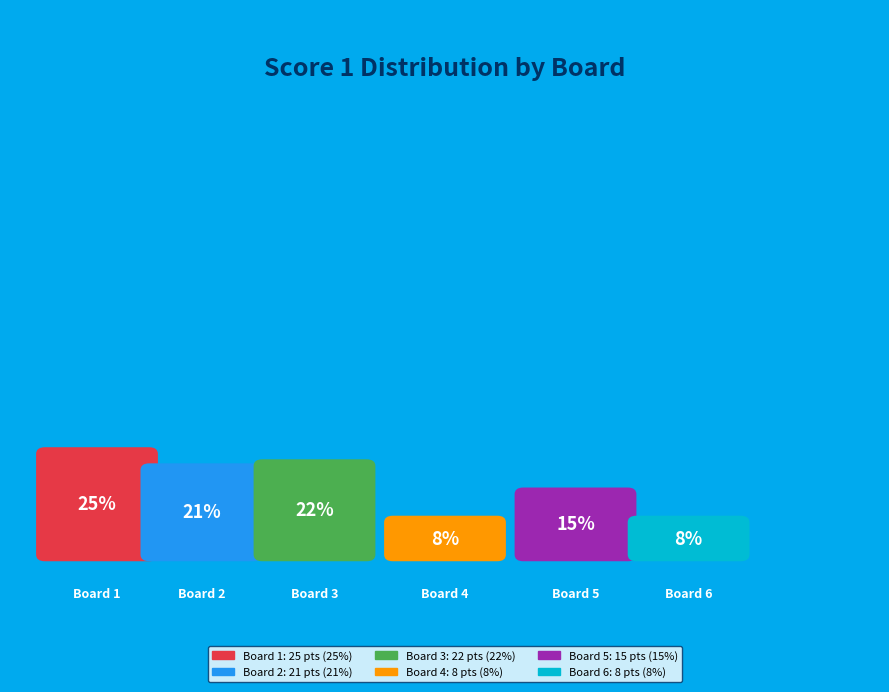

How many slices are in this pie chart?

6